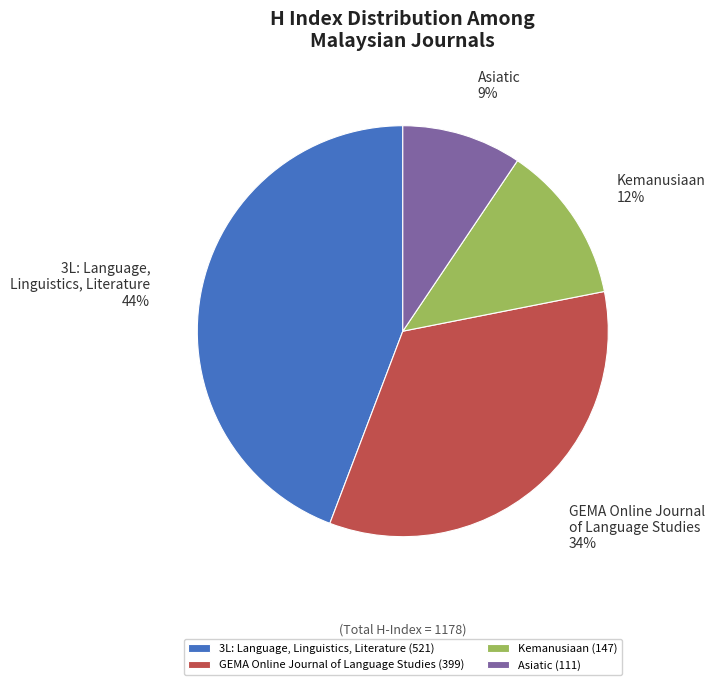

What is the smallest slice in the pie chart?

Asiatic